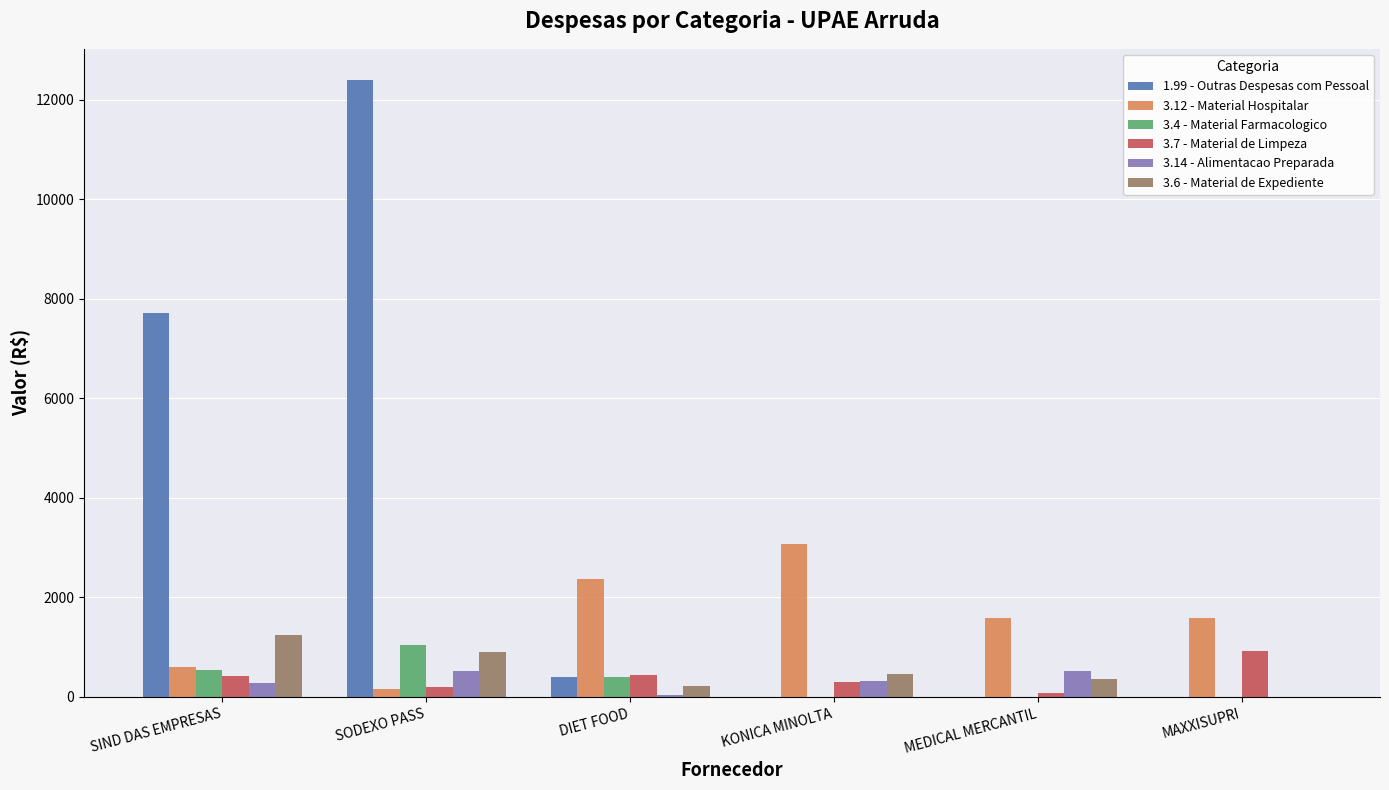

True or false: 1.99 - Outras Despesas com Pessoal has a value of 0.0 at MEDICAL MERCANTIL.

True